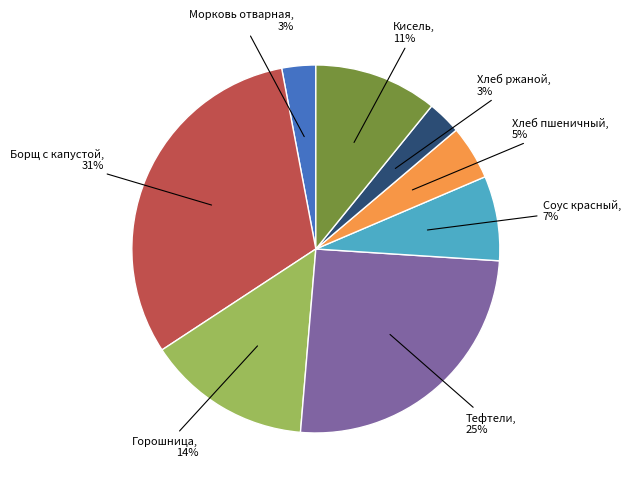

Does any single category account for the majority?

No